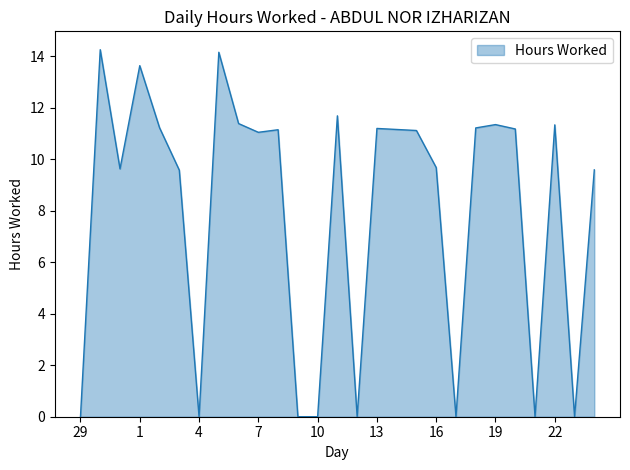

What is the greatest value displayed?

14.3